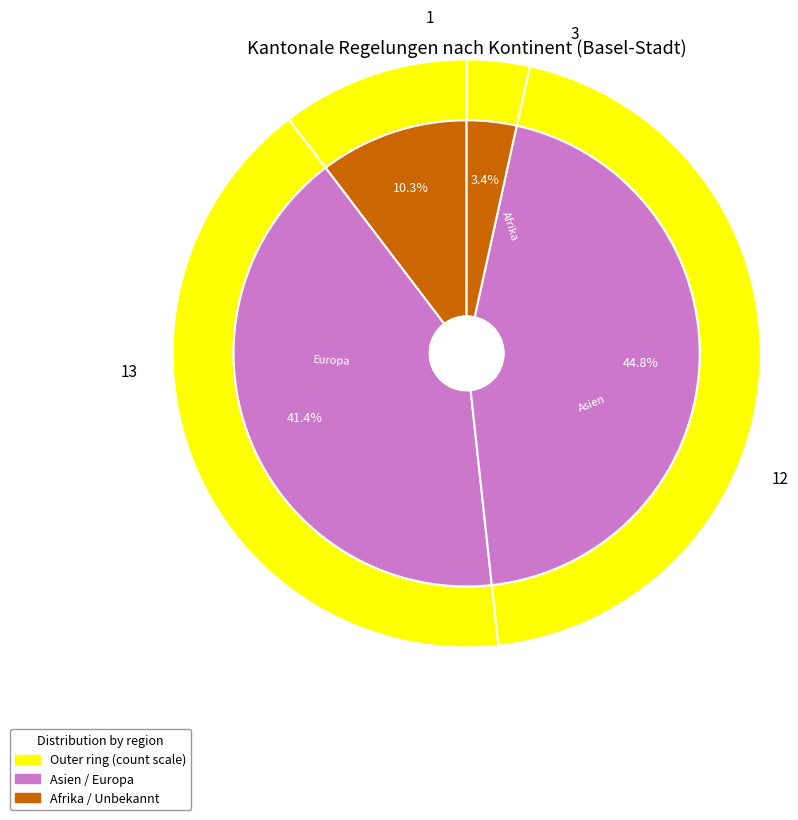

Which category has the biggest portion of the pie?

Europa